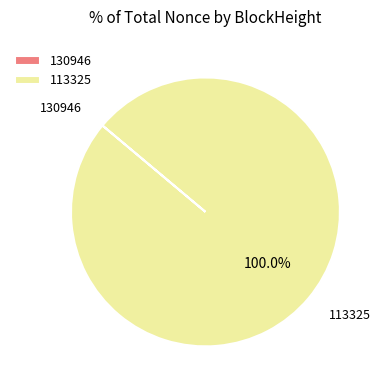

Which category accounts for the majority?

113325